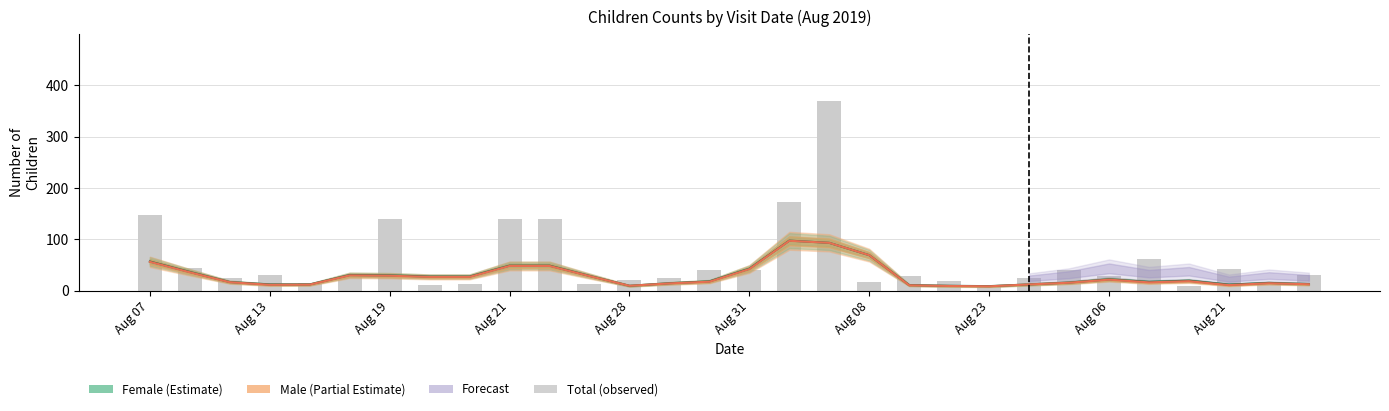

What is the smallest value displayed?

8.0